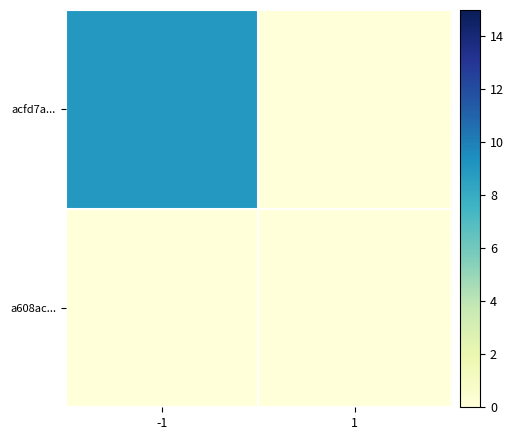

Which series has the largest range (max minus min)?

acfd7a...